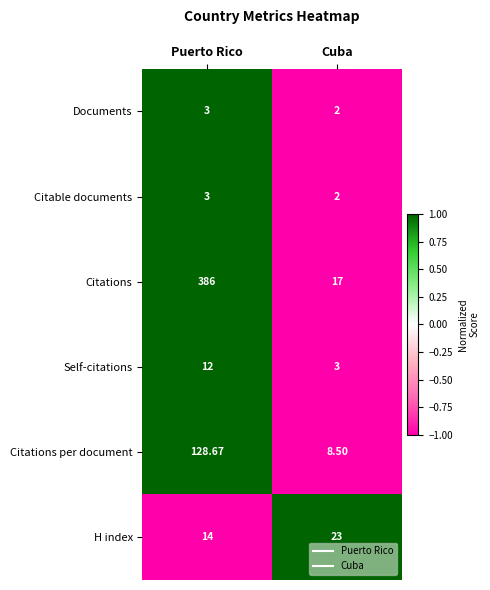

Which series has the largest range (max minus min)?

Citations